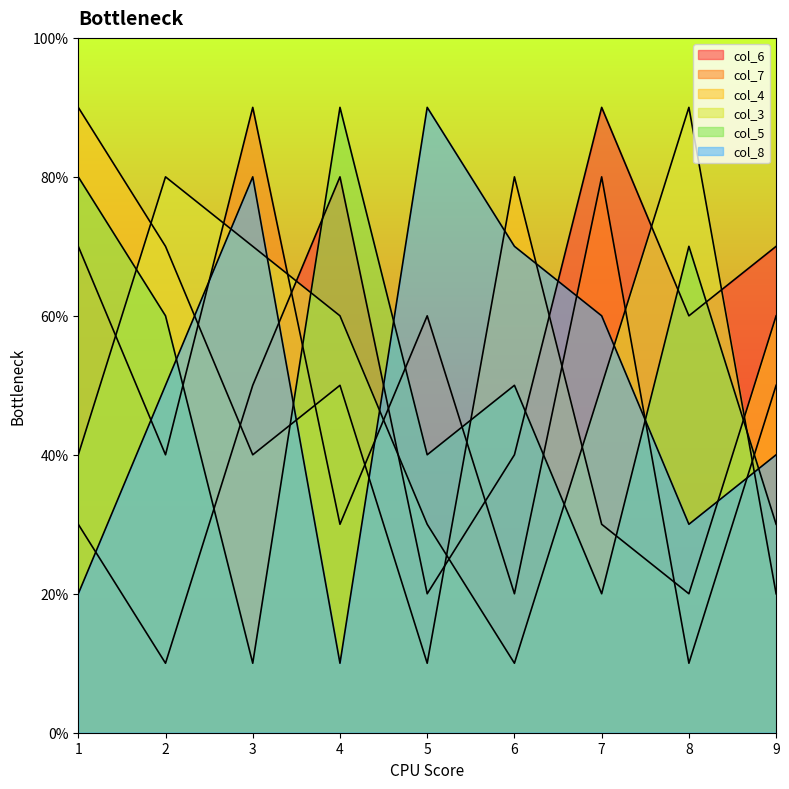

Which series has the largest total across all categories?

col_6